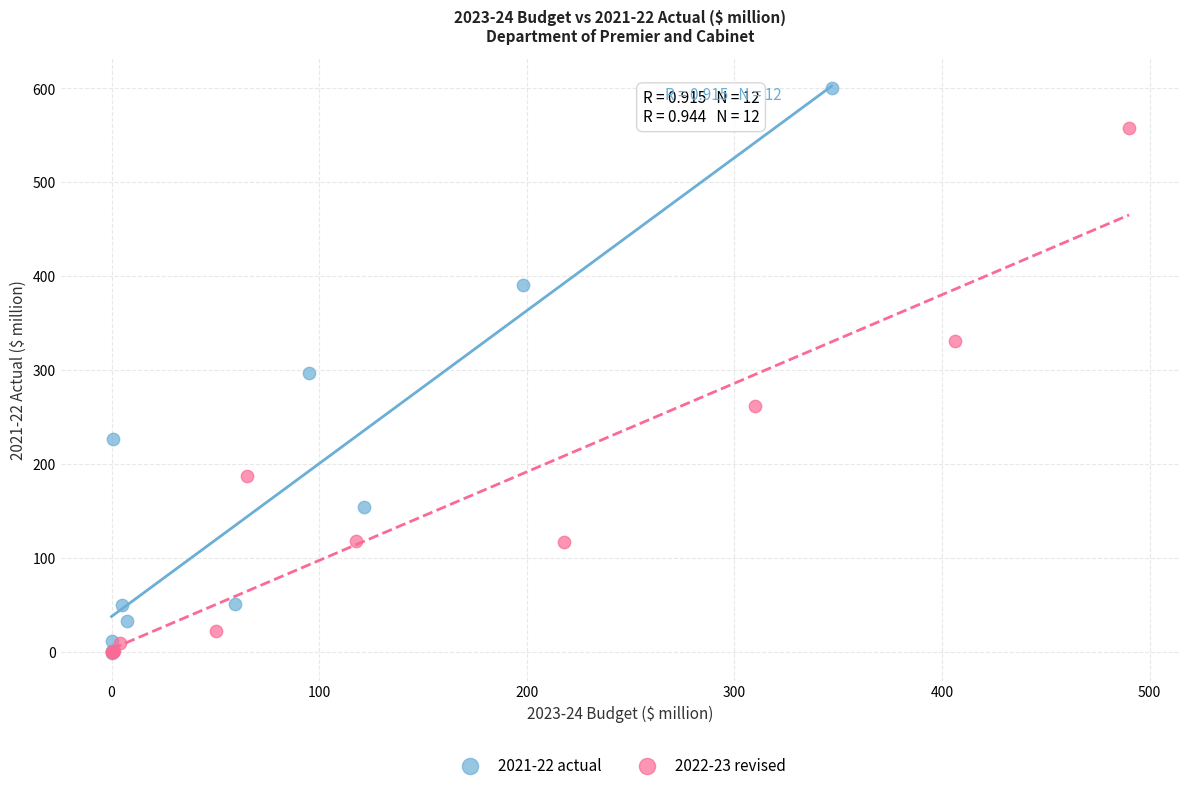

Which series contains the highest Y value?

2021-22 actual